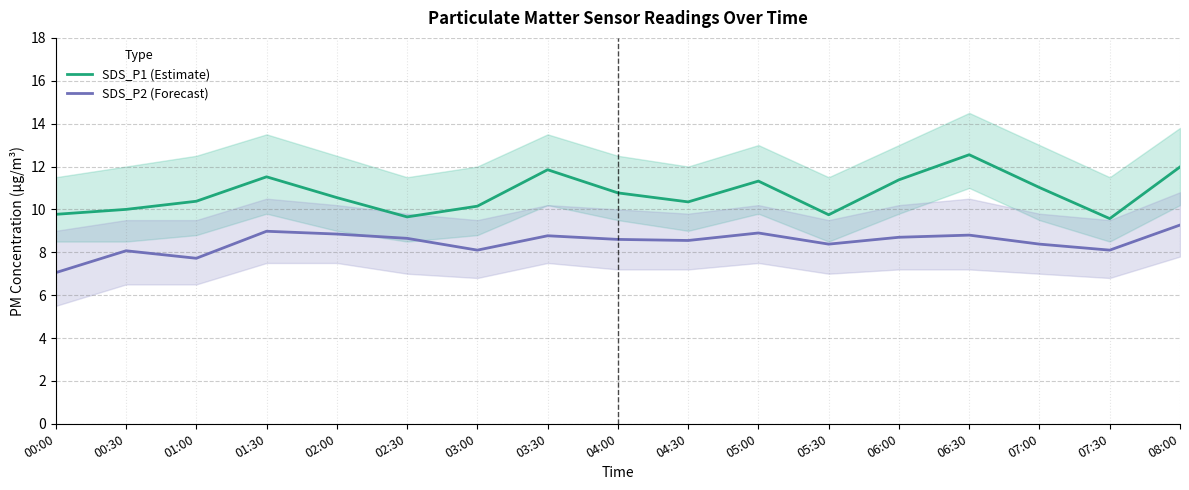

Which series has the widest spread of values?

SDS_P1 (Estimate)